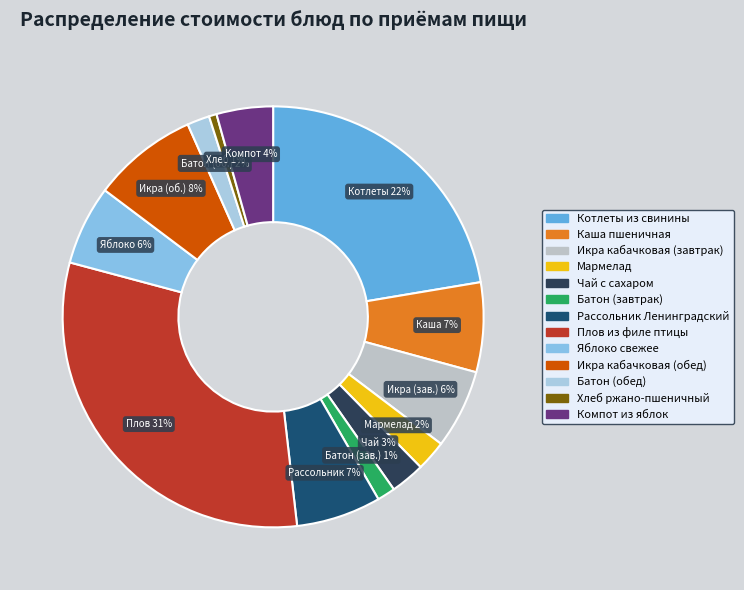

Is there any slice that represents more than half of the pie?

No